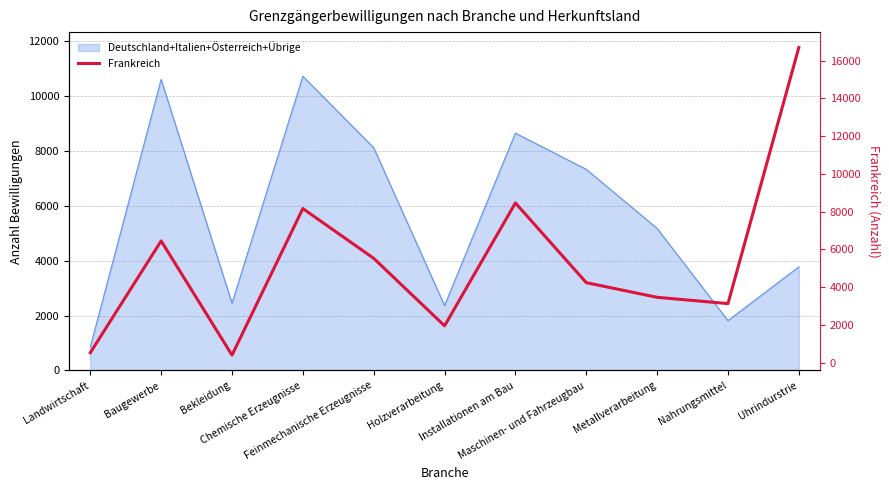

Rank the categories by value from lowest to highest.

Bekleidung, Landwirtschaft, Holzverarbeitung, Nahrungsmittel, Metallverarbeitung, Maschinen- und Fahrzeugbau, Feinmechanische Erzeugnisse, Baugewerbe, Chemische Erzeugnisse, Installationen am Bau, Uhrindurstrie